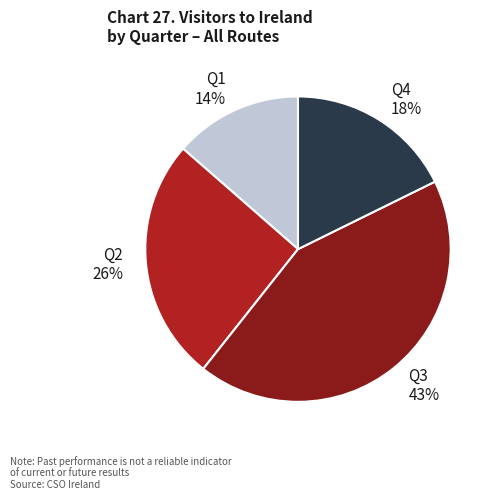

To the nearest percent, what is the difference between the Q2 26% and Q4 18% slice percentages?

8%